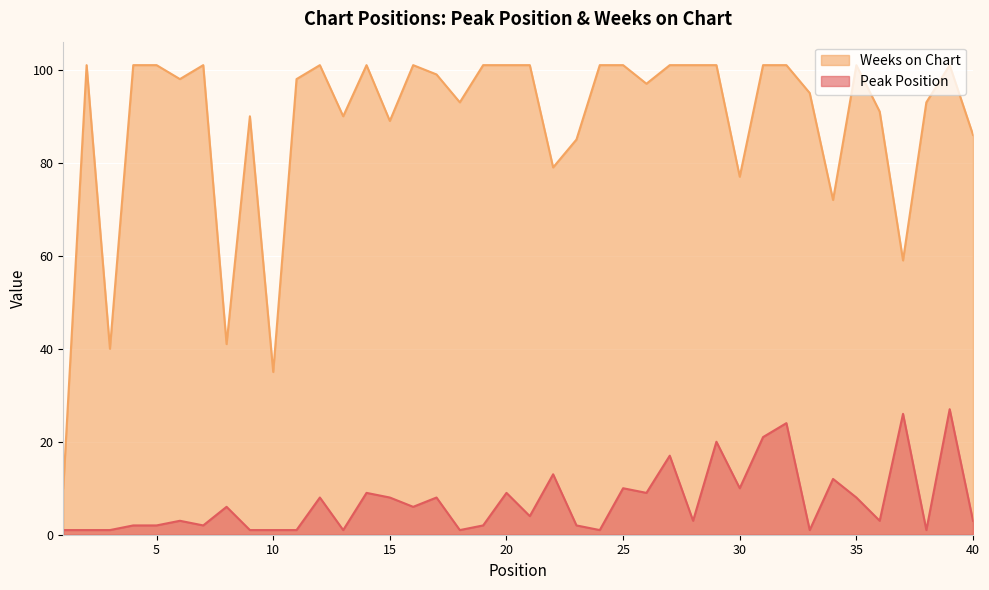

At which label does Peak Position reach its peak?

39